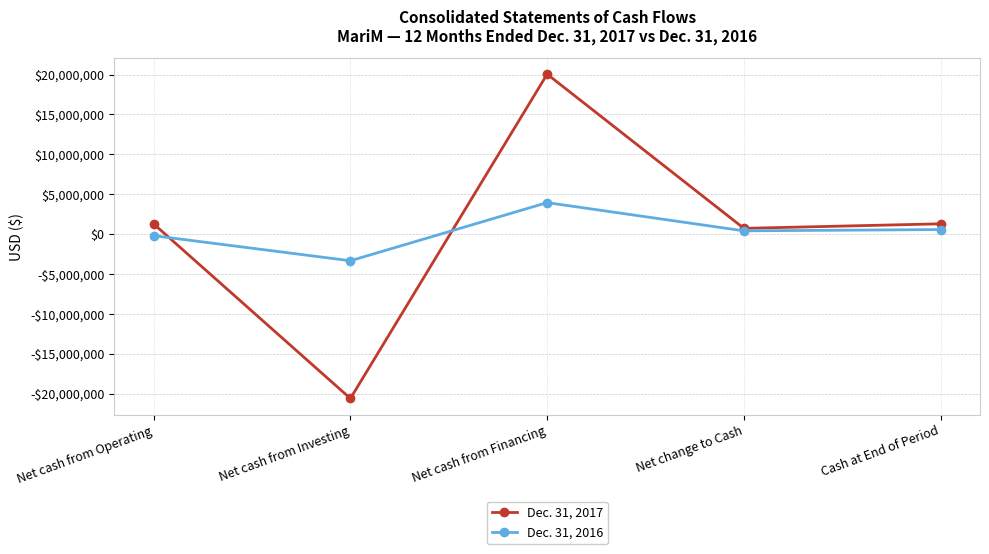

How many negative values does the Dec. 31, 2017 series have?

1